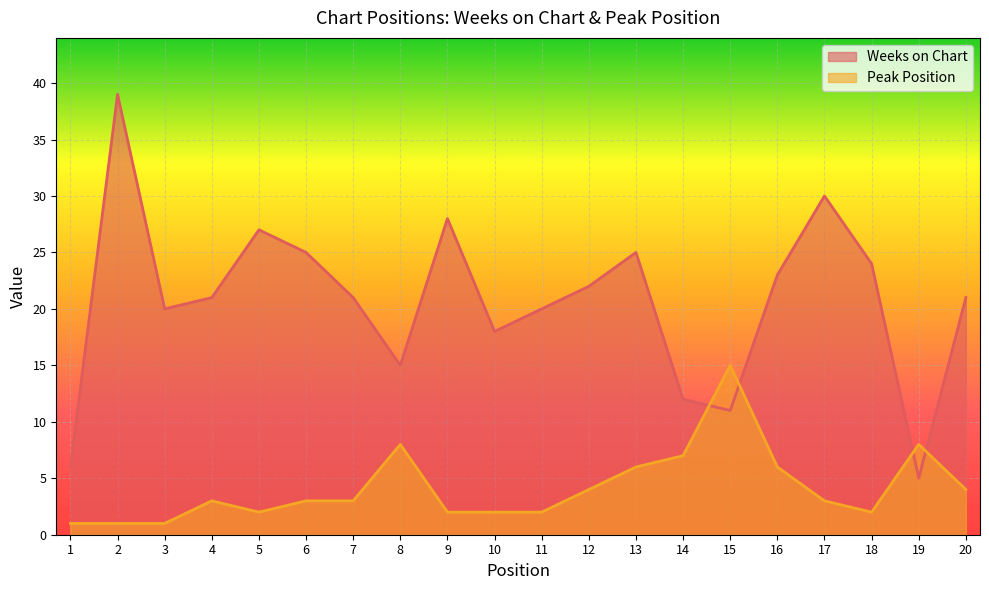

Between 4 and 12, which is larger?

12